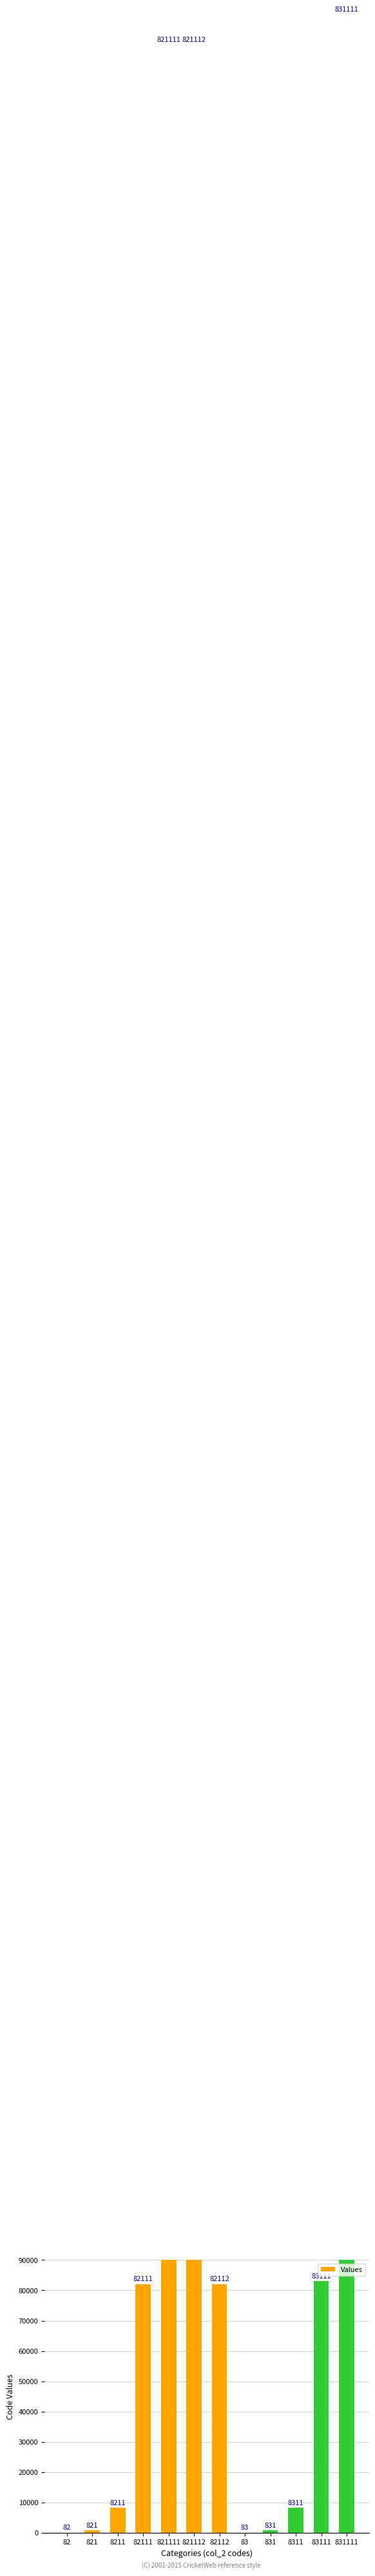

The value at 8311 is 13680. True or false?

False